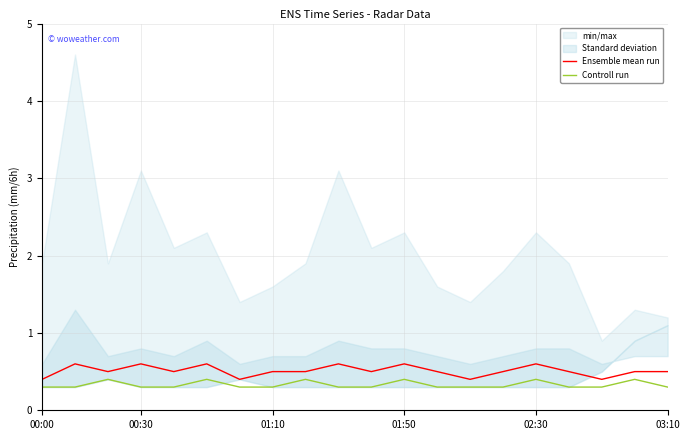

True or false: Ensemble mean run has a value of 0.5 at 14.

True